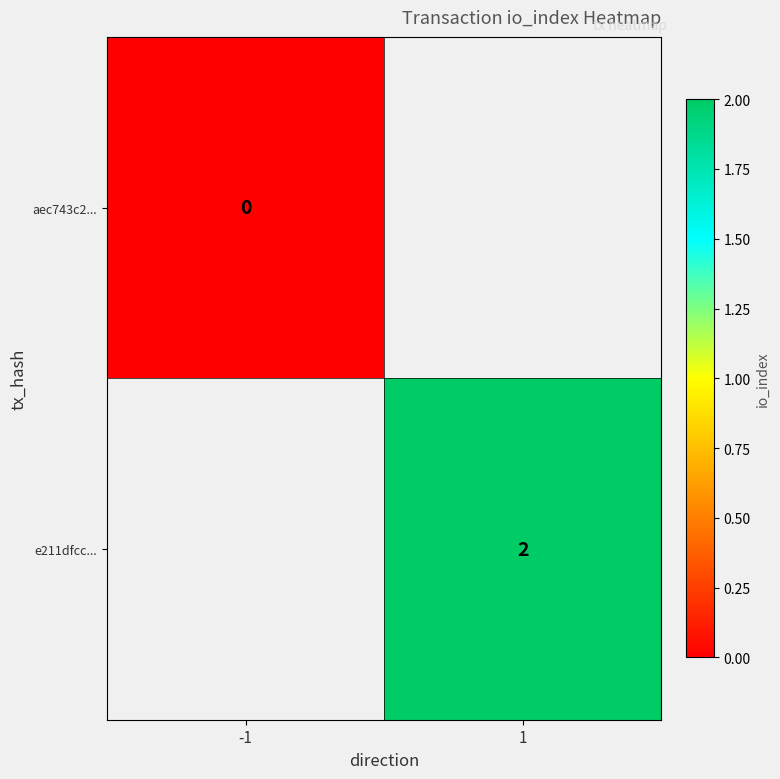

How many data points does each series have?

2